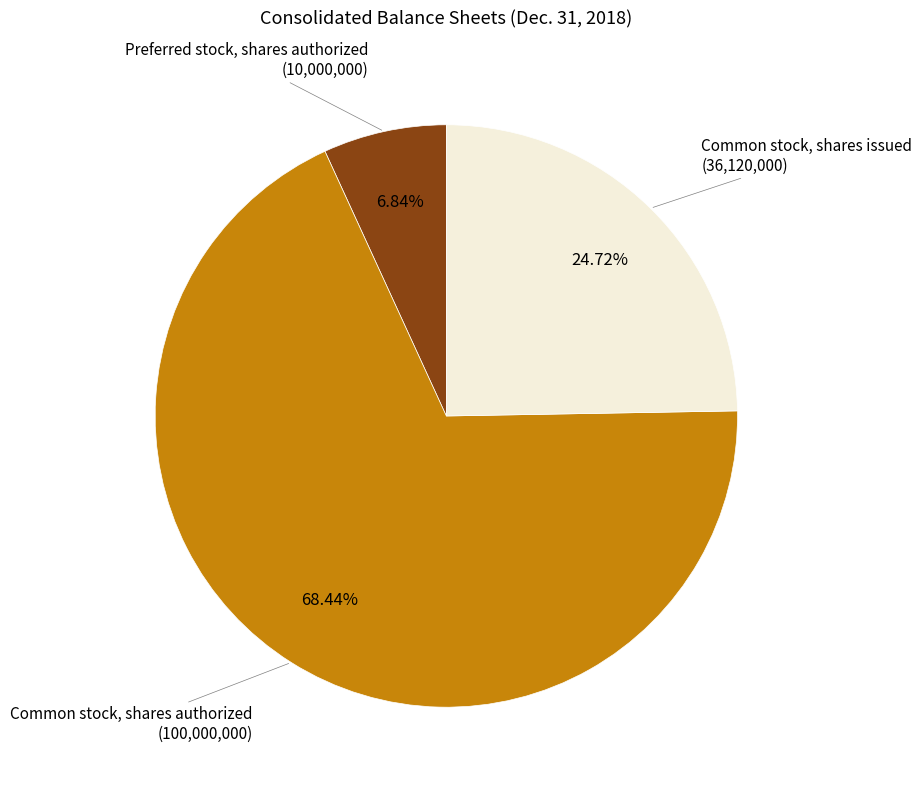

Is there a majority slice in this chart?

Yes